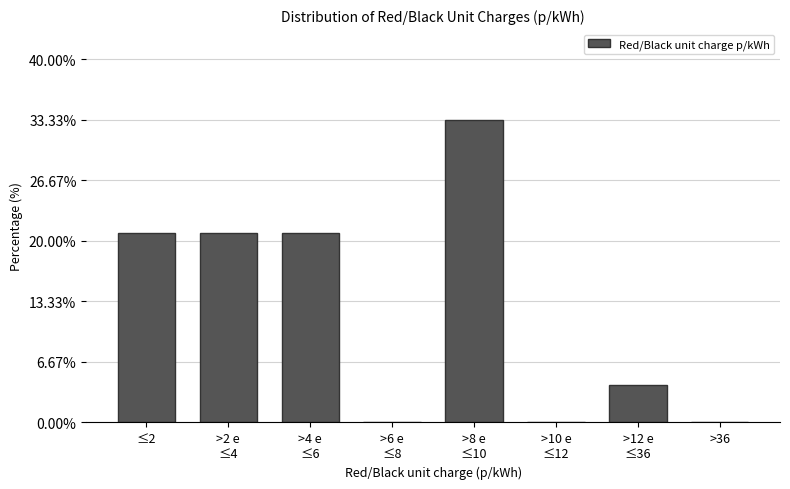

Where does the data first go above 20?

≤2